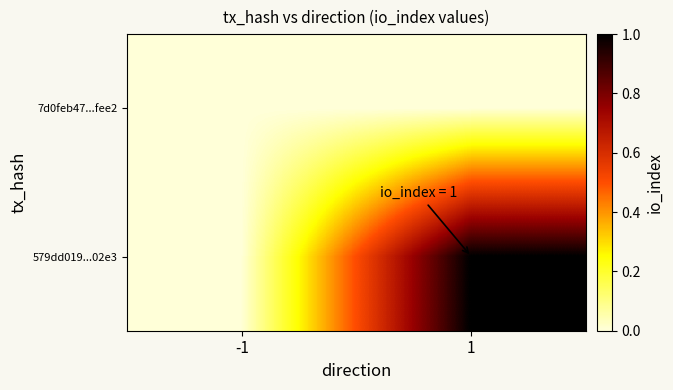

What is the spread (max minus min) of values at 1?

1